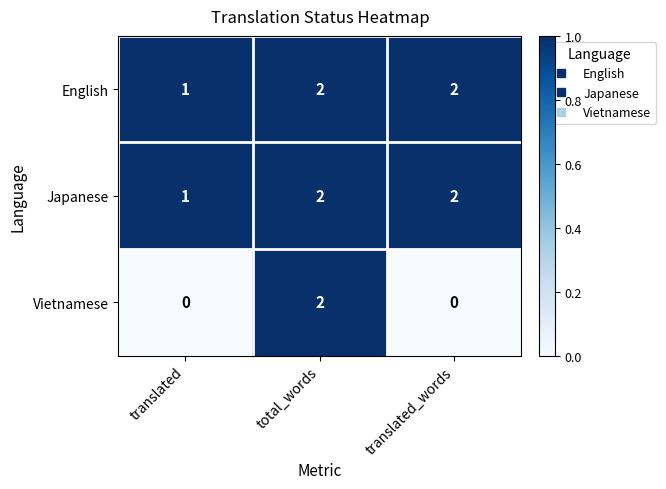

What is the maximum value shown in the chart?

2